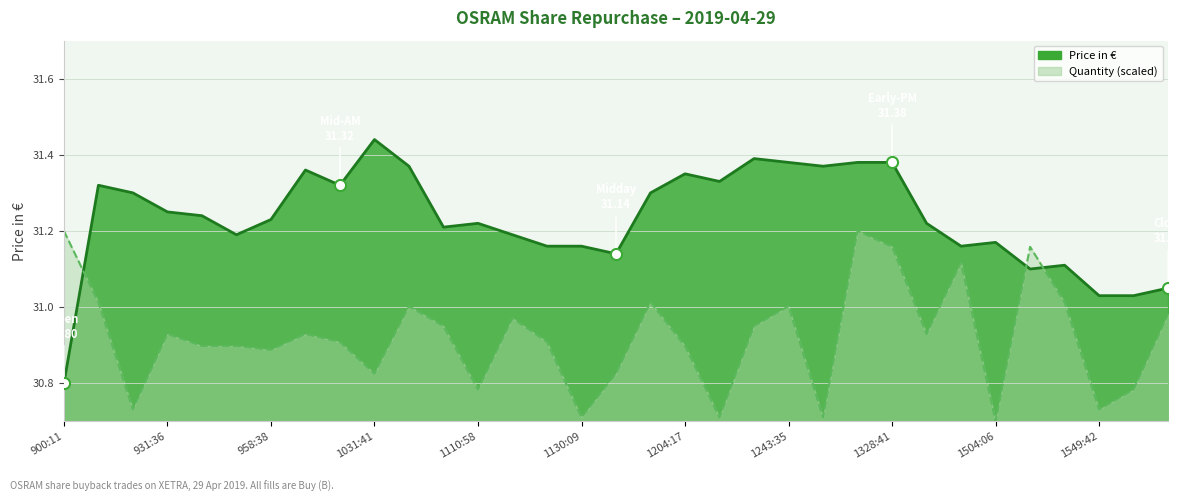

Which series ends up on top after the final intersection of Quantity and Price in €?

Price in €